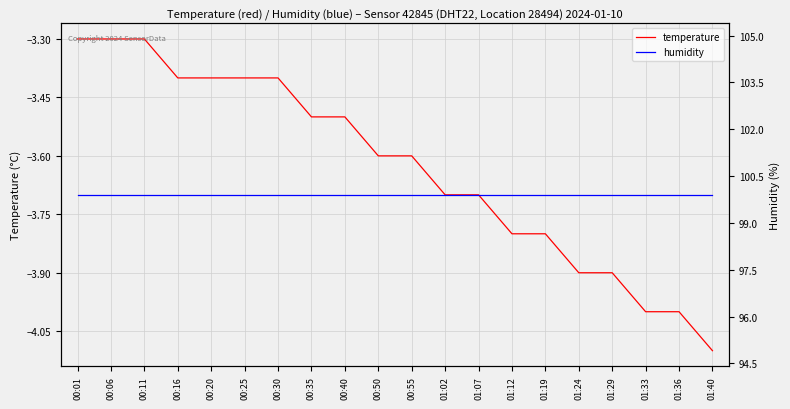

True or false: temperature has more than 0 points higher than both neighbors.

False